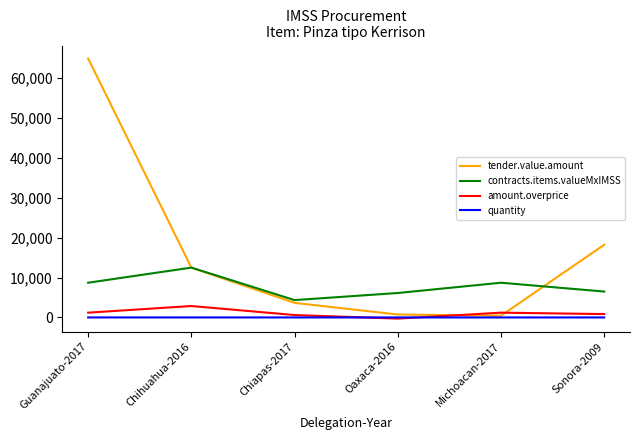

What is the greatest value displayed?

64867.2